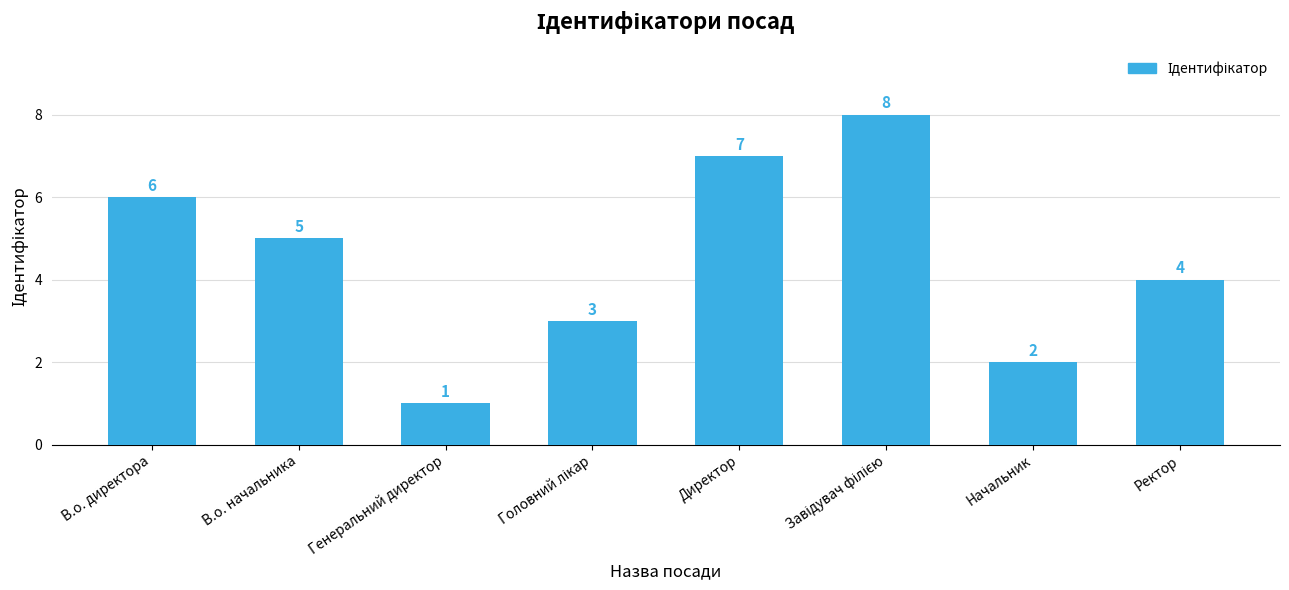

Does the chart contain any negative values?

No